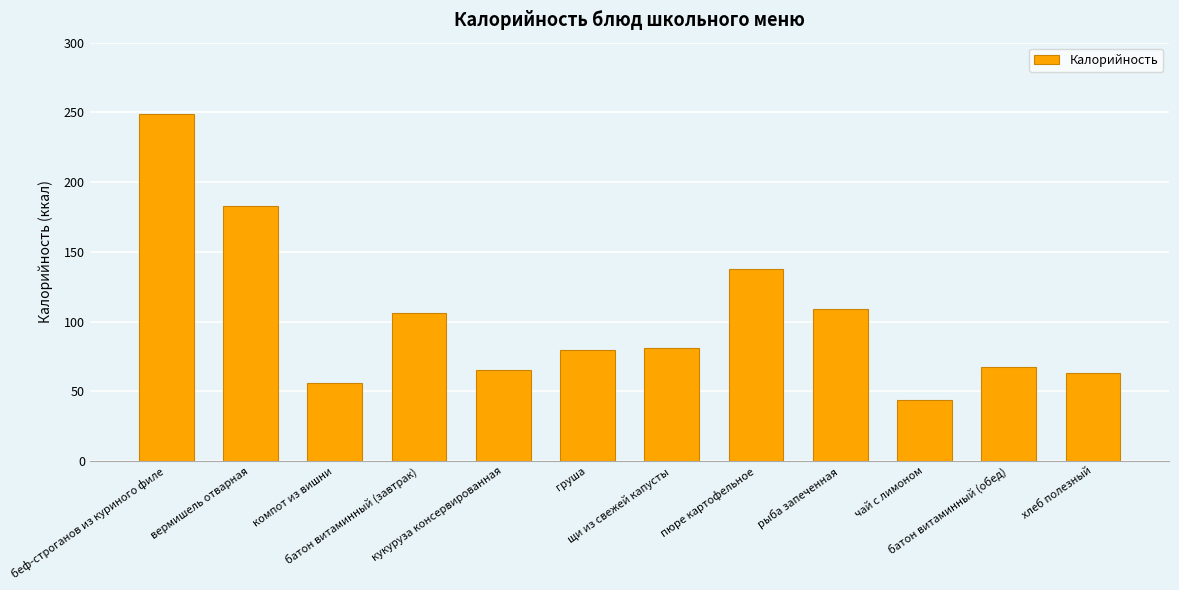

Which has a higher value, вермишель отварная or хлеб полезный?

вермишель отварная